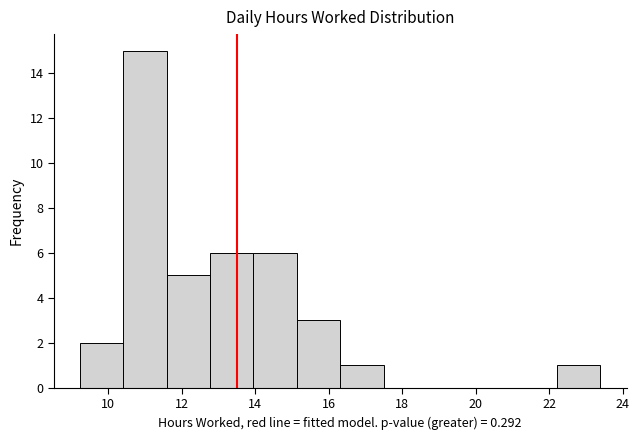

Reading left to right, transcribe this chart: for each bar, give the range it covers on the x-axis and its height. Neither the bar edges nor the heights are printed on the chart, so give them approximately, as read against the axes.

9.2 to 10.4: 2
10.4 to 11.6: 15
11.6 to 12.8: 5
12.8 to 14.0: 6
14.0 to 15.2: 6
15.2 to 16.4: 3
16.4 to 17.4: 1
17.4 to 18.6: 0
18.6 to 19.8: 0
19.8 to 21.0: 0
21.0 to 22.2: 0
22.2 to 23.4: 1